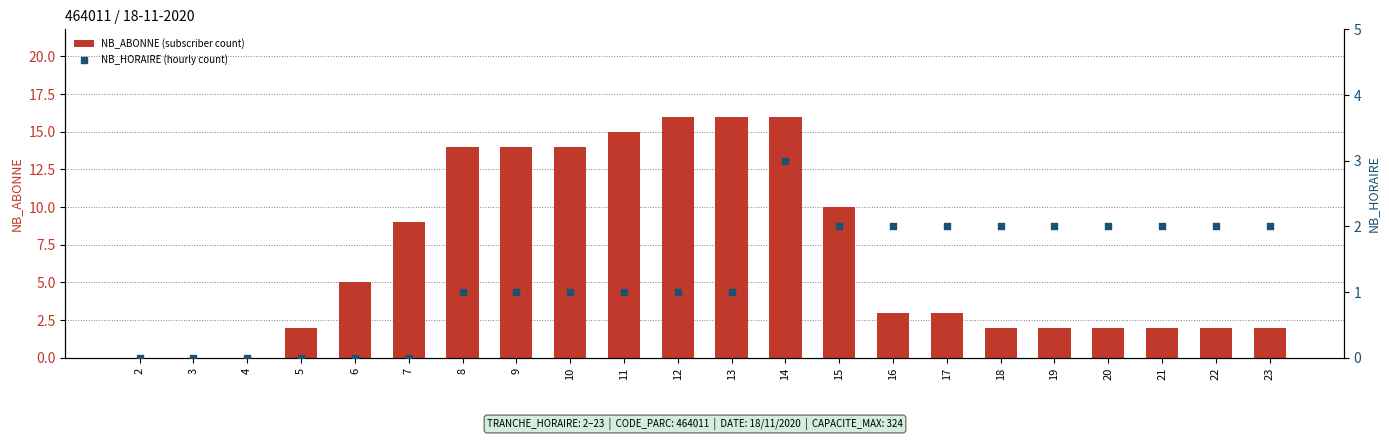

Which series has the largest Y range (max minus min)?

NB_ABONNE (subscriber count)